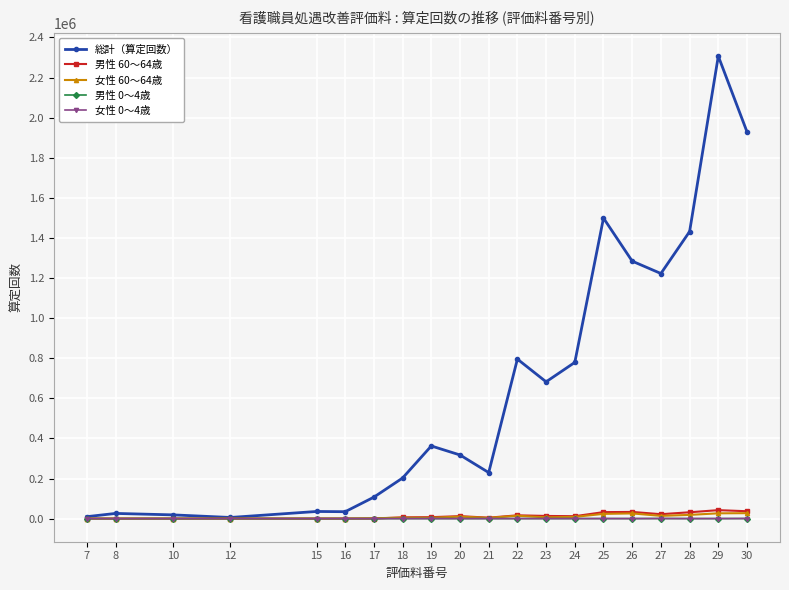

How many lines are shown in the chart?

5